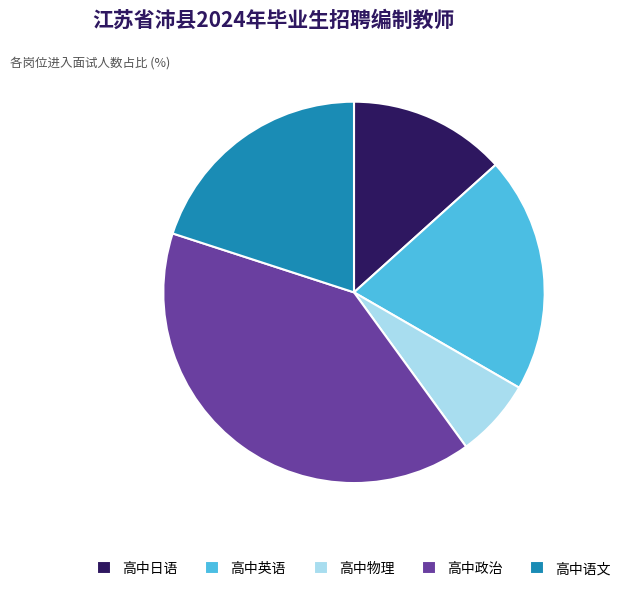

Which slice is the smallest?

高中物理